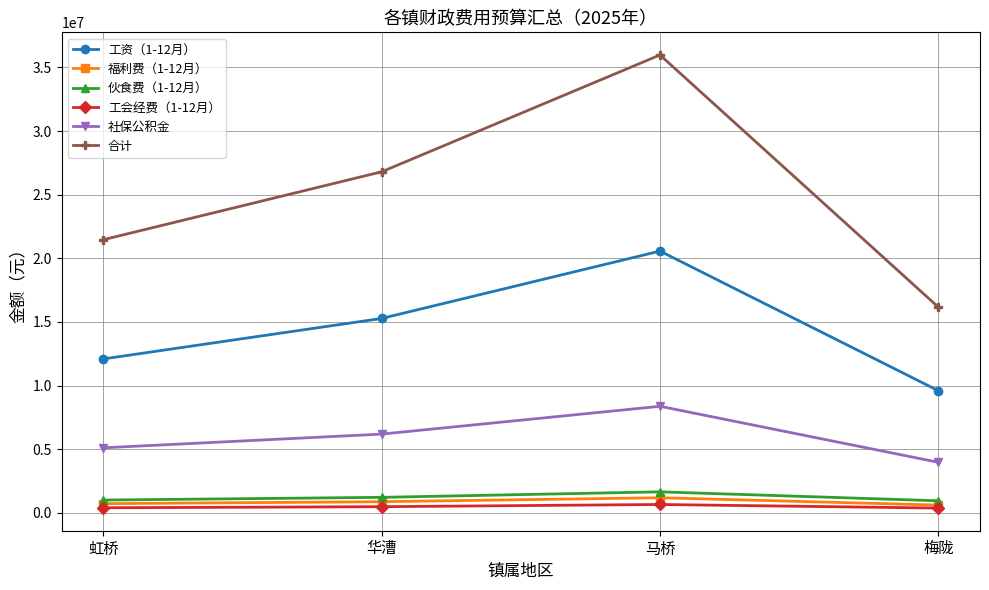

What is the label of the 2nd point from the left?

华漕